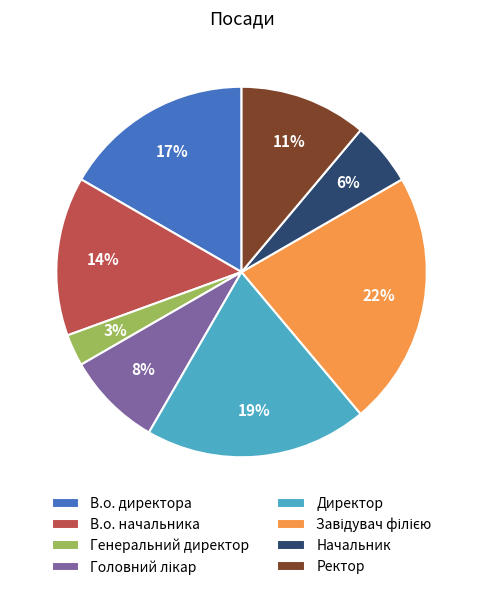

To the nearest percent, what is the difference between the В.о. директора and В.о. начальника slice percentages?

3%